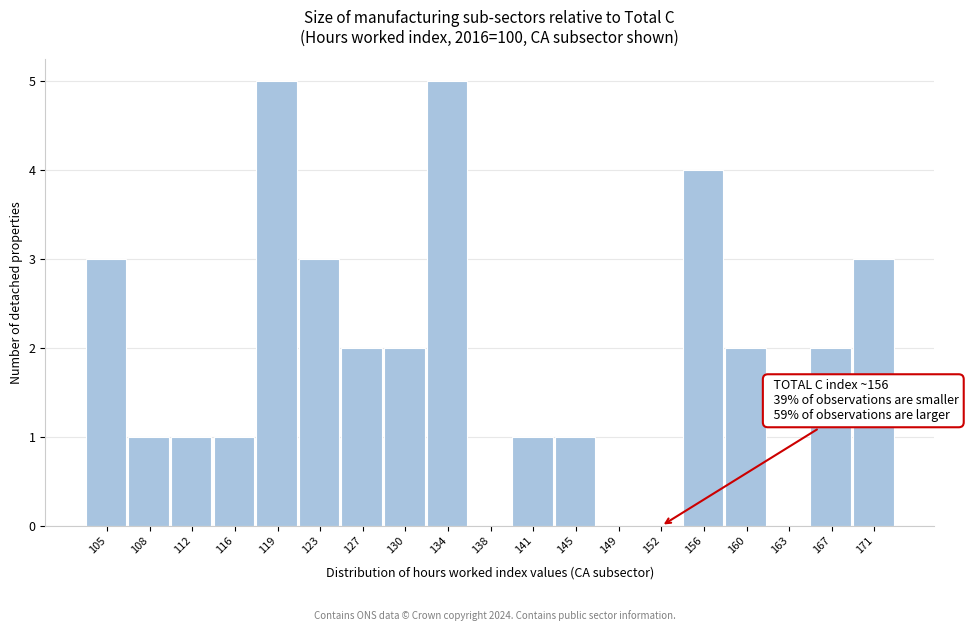

Reading left to right, list all the values displayed in this chart.

105=3	108=1	112=1	116=1	119=5	123=3	127=2	130=2	134=5	138=0	141=1	145=1	149=0	152=0	156=4	160=2	163=0	167=2	171=3